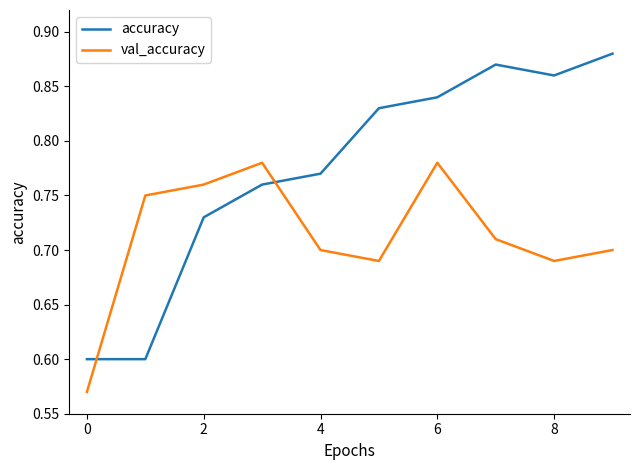

True or false: val_accuracy has more than 1 interior local peaks.

True